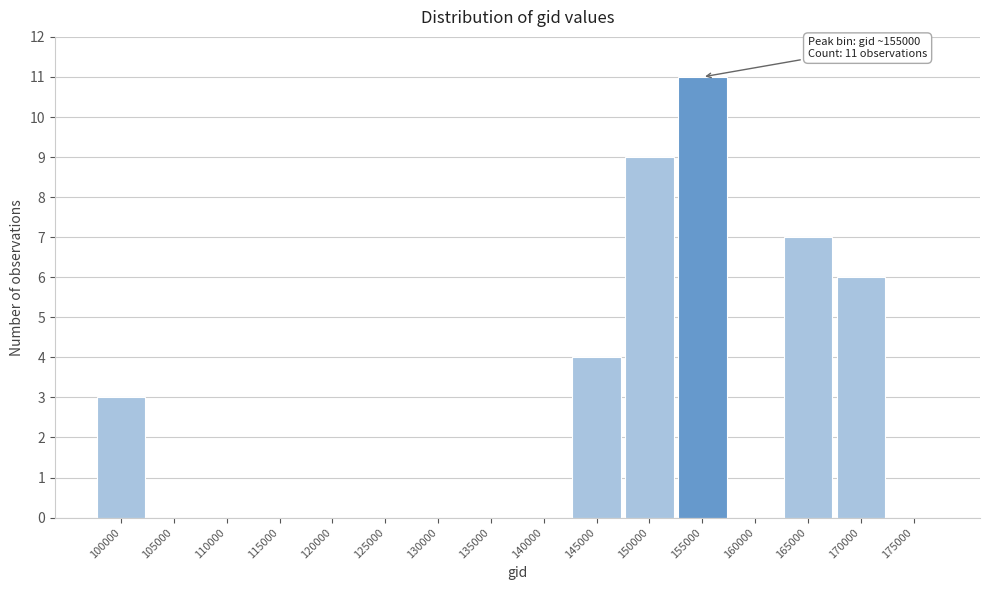

Reading left to right, what are all the values shown in this chart?

100000=3	105000=0	110000=0	115000=0	120000=0	125000=0	130000=0	135000=0	140000=0	145000=4	150000=9	155000=11	160000=0	165000=7	170000=6	175000=0